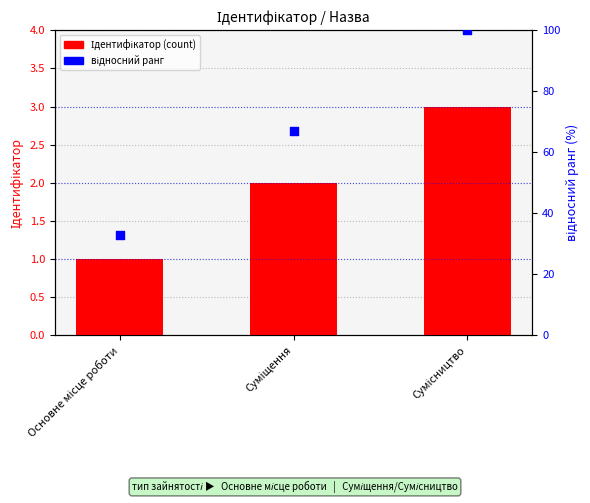

At which category is the sum across all series the highest?

Сумісництво